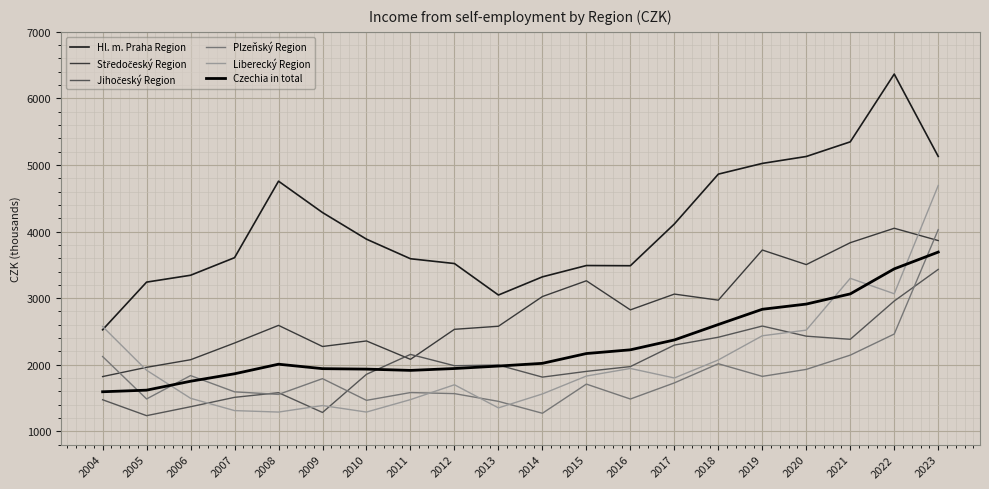

Is this an area chart (filled region under the line)?

No